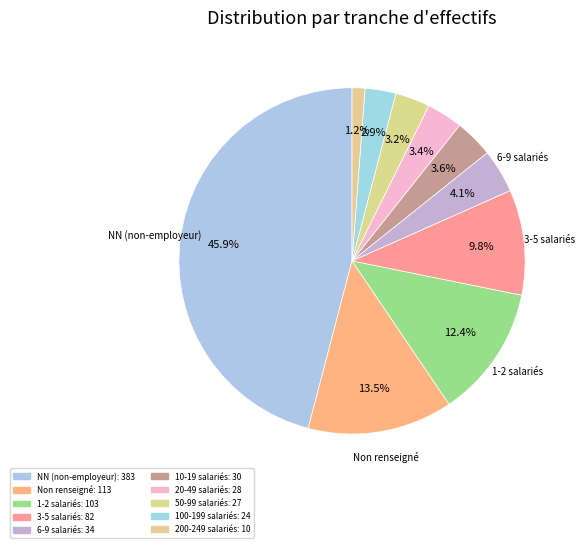

Which slice is the largest?

NN